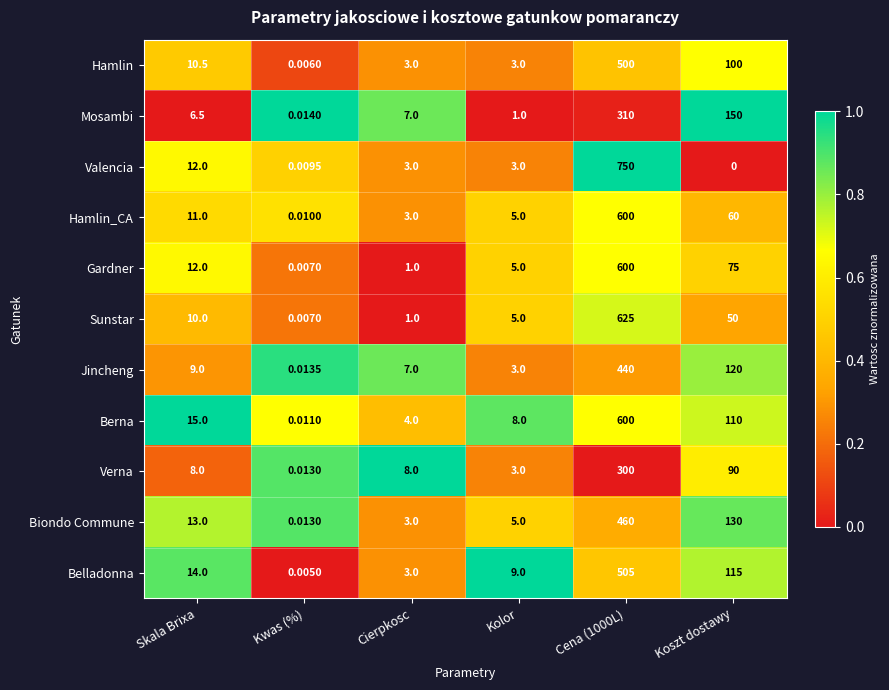

Which series has the largest total across all categories?

Valencia